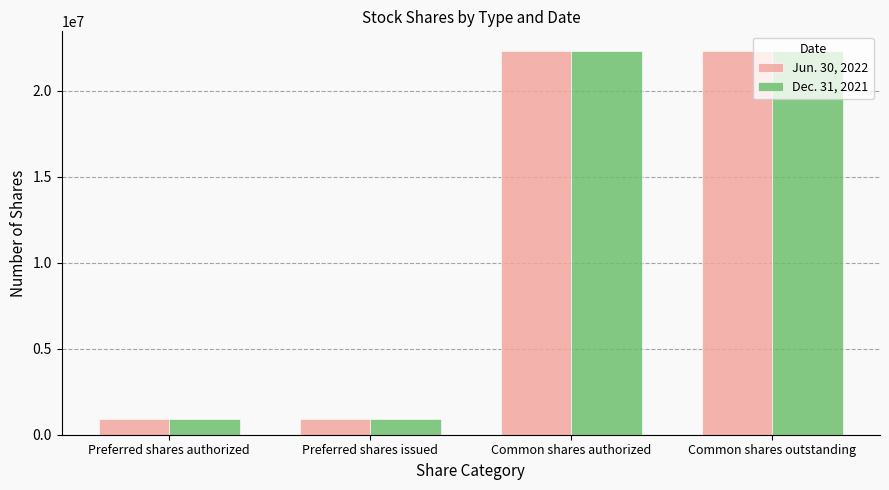

What is the minimum value shown in the chart?

900000